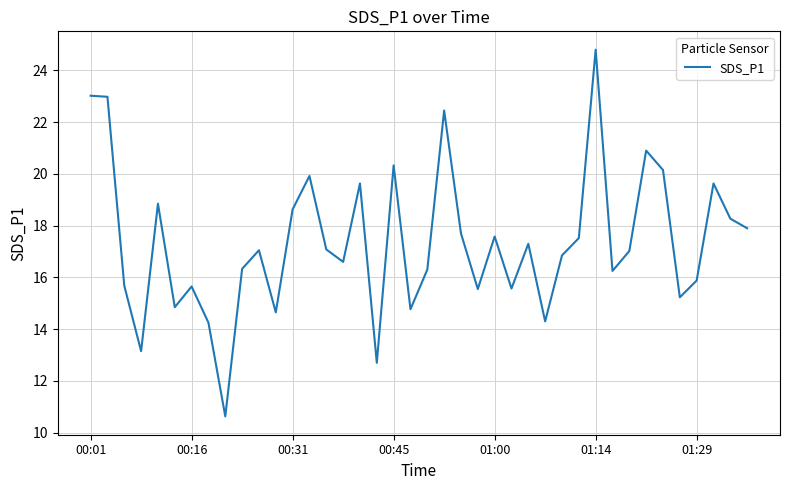

What is the greatest value displayed?

24.8